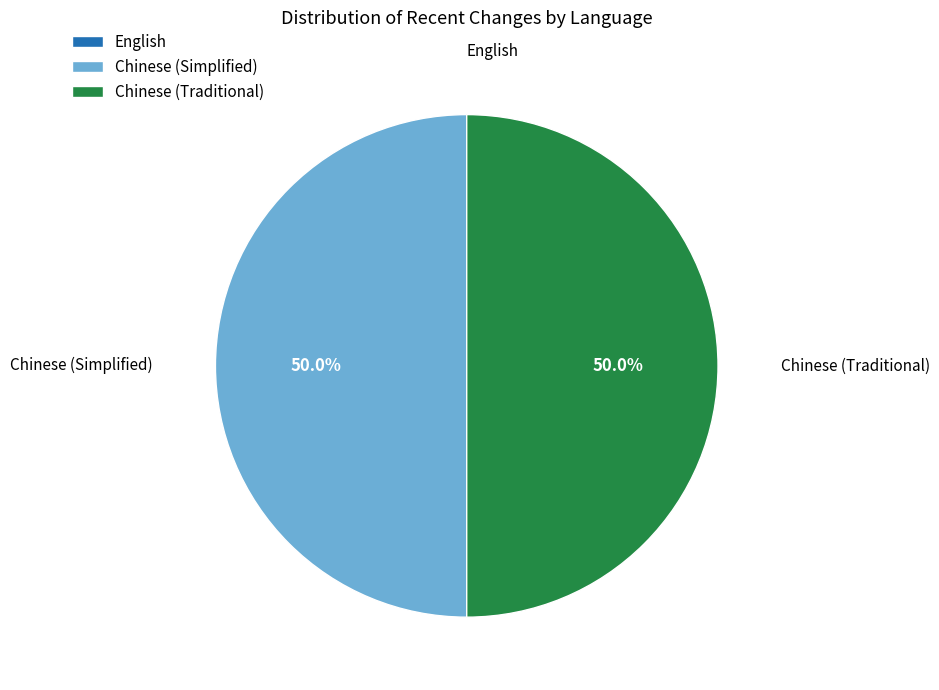

Is the sum of Chinese (Simplified) and Chinese (Traditional) greater than half?

Yes